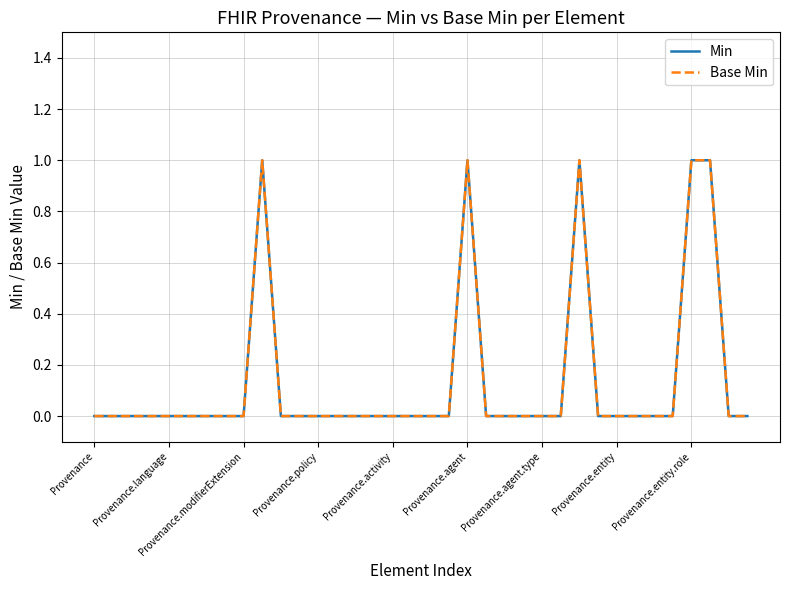

Does the chart have visible grid lines?

Yes